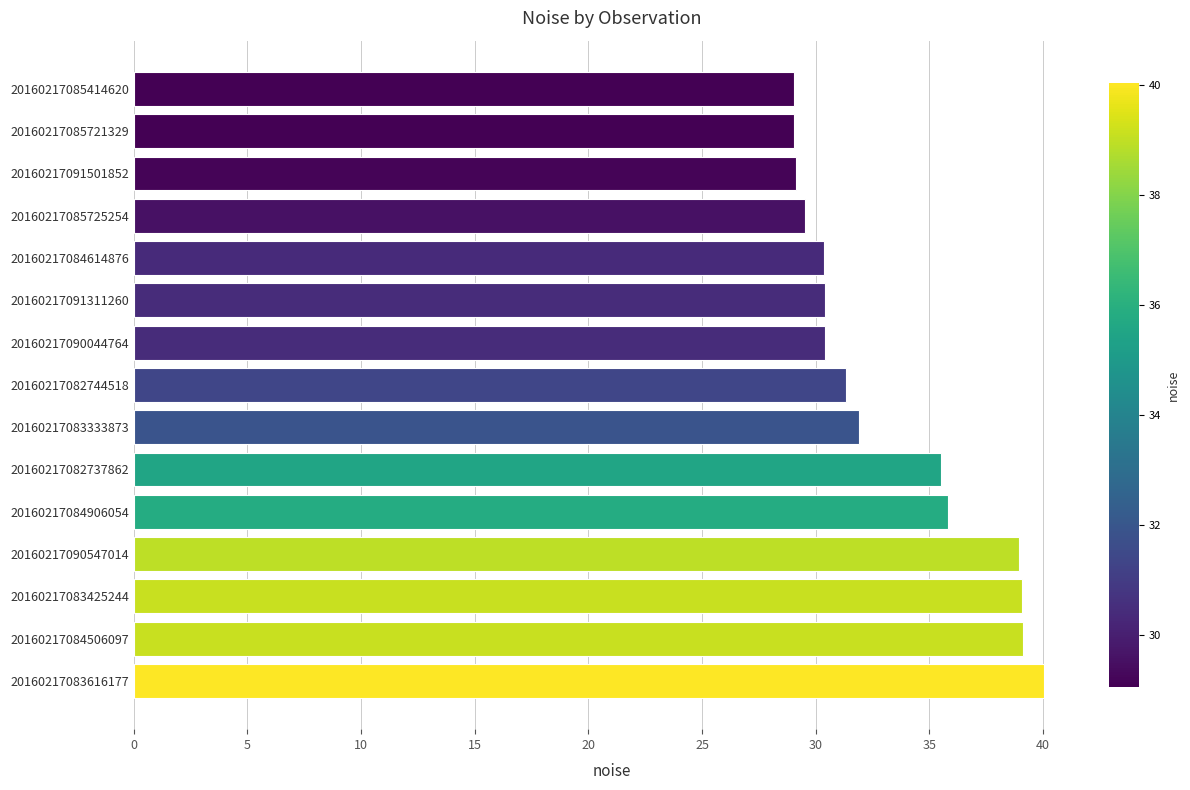

The value at 20160217085721329 is 47.0. True or false?

False